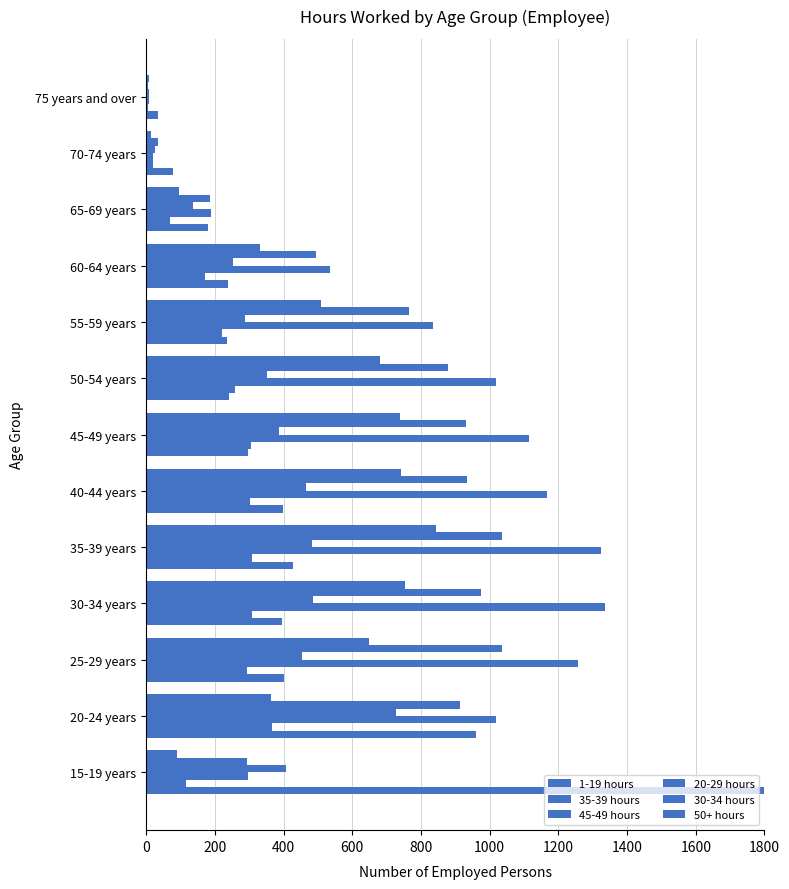

At how many categories does at least one series exceed 1520?

1